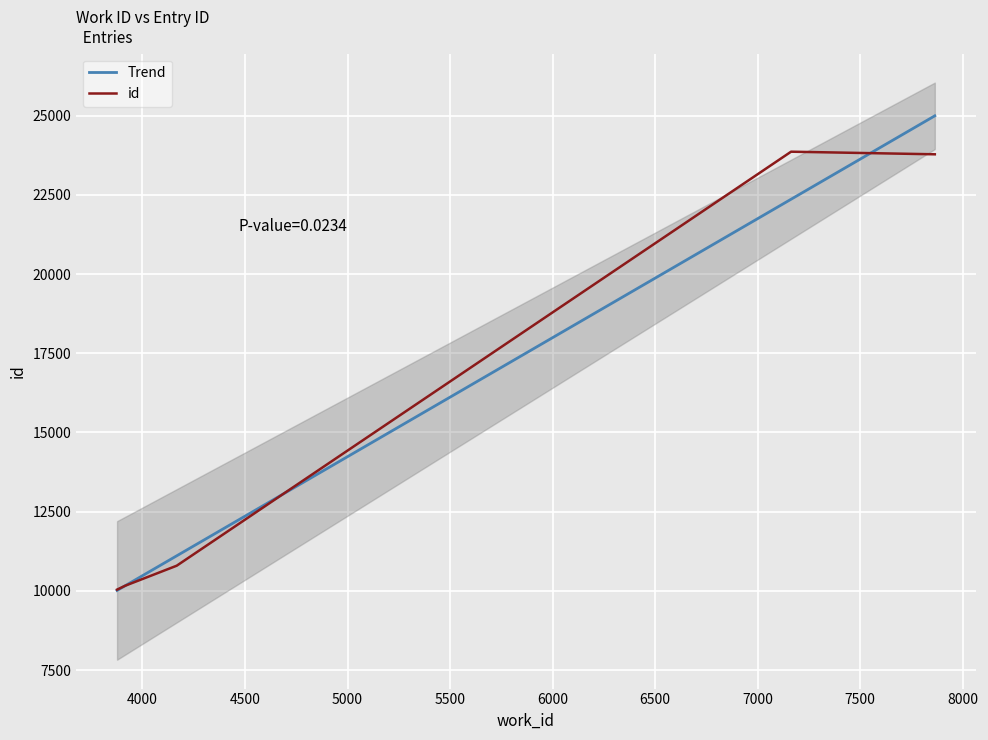

What is the highest value of the id series?

23860